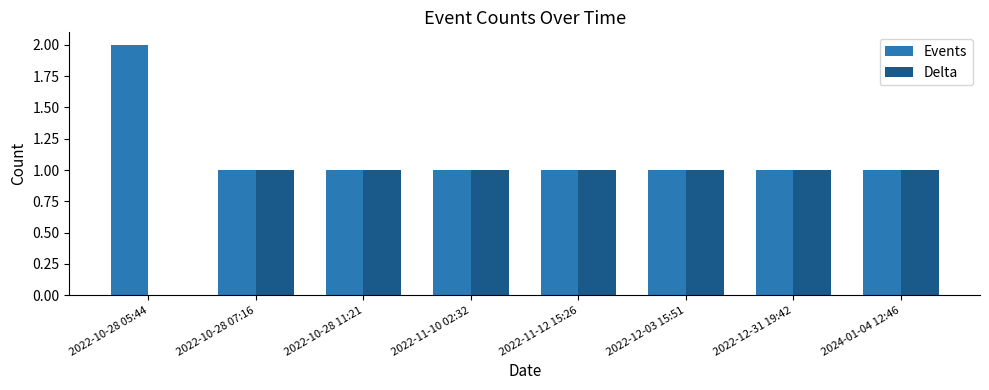

Is it true that Events equals 0 at 2022-11-12 15:26?

False